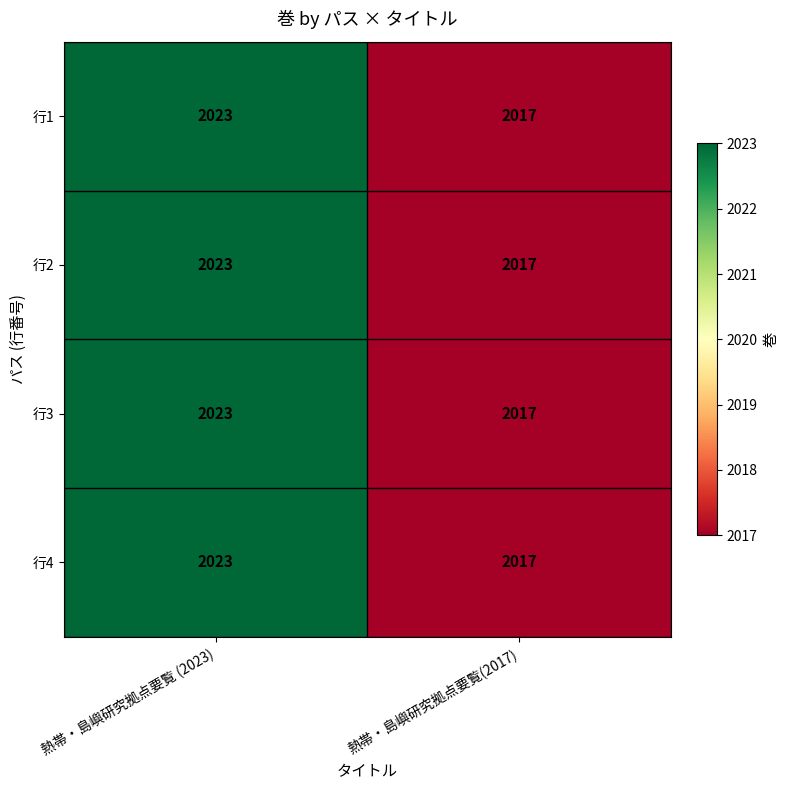

What is the difference between the maximum and minimum values in the 行3 series?

6